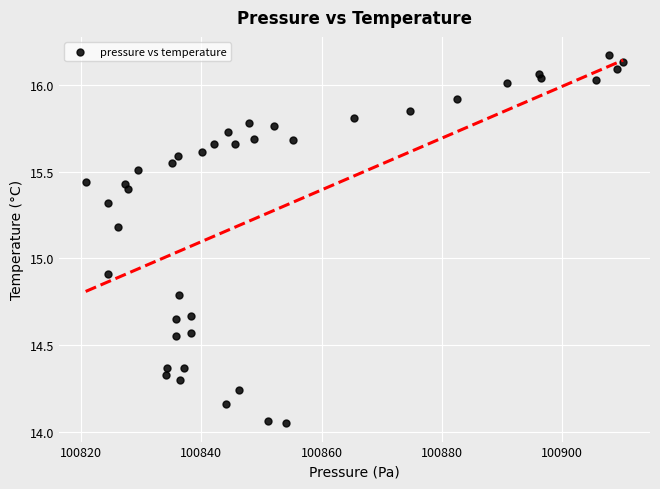

What Y value in the scatter plot is closest to 15?

14.9